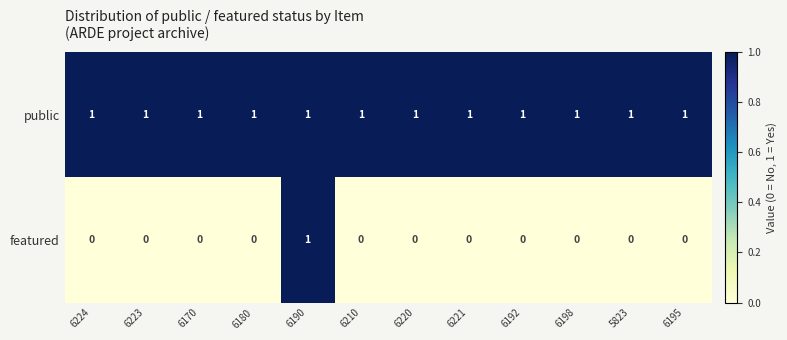

Is it true that public equals 2 at 6195?

False